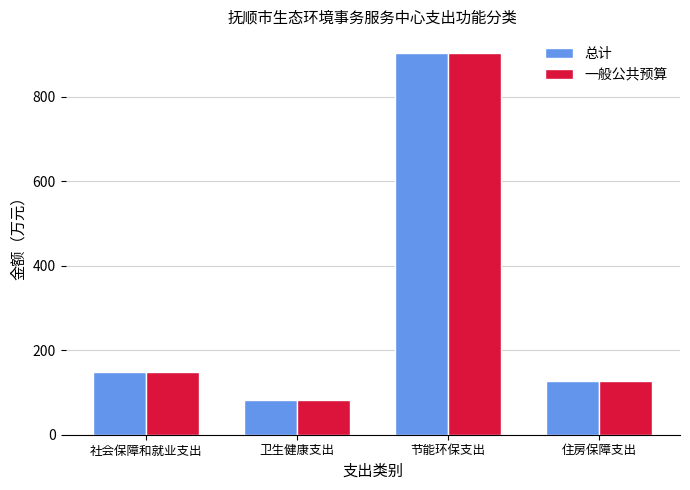

What is the sum of all 总计 values?

1261.0